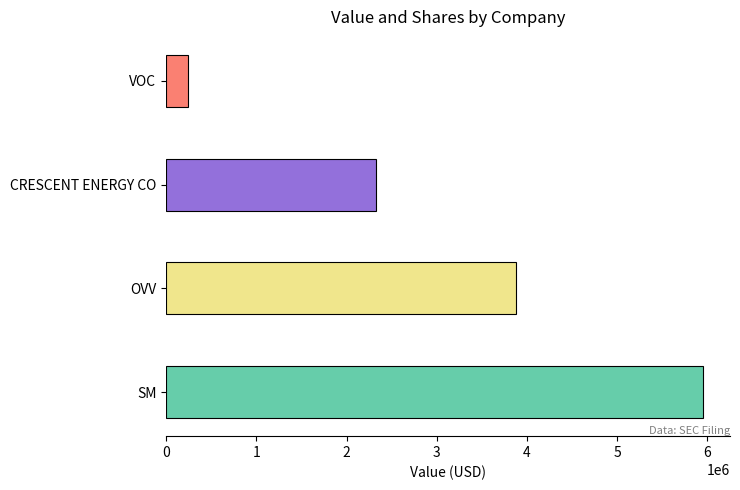

At which label is the value closest to 3099000?

CRESCENT ENERGY CO